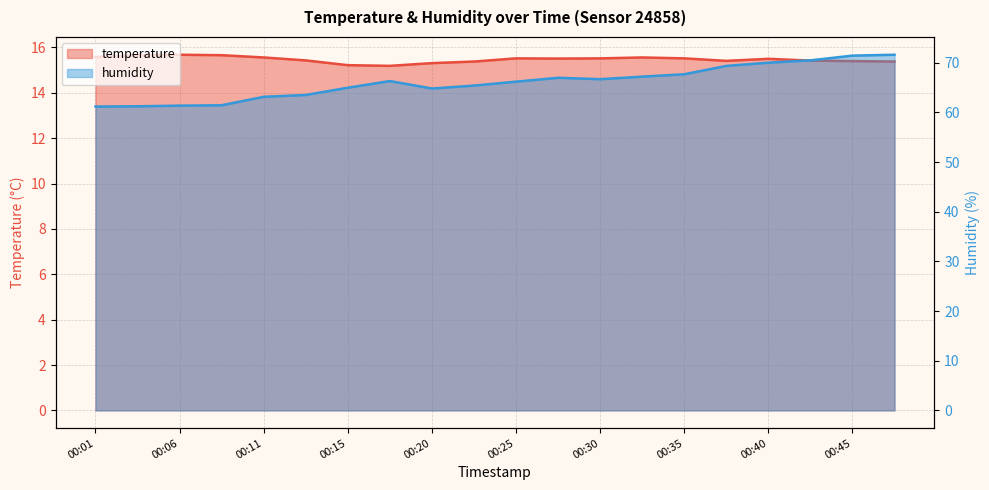

Which series has the widest spread of values?

humidity